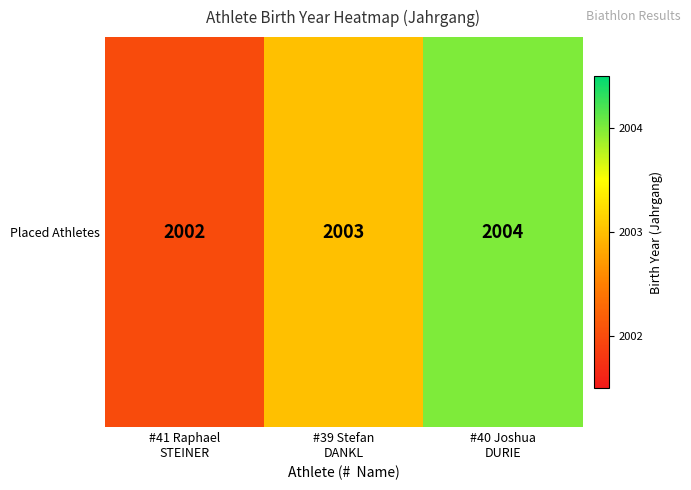

How many categories are shown in the chart?

3